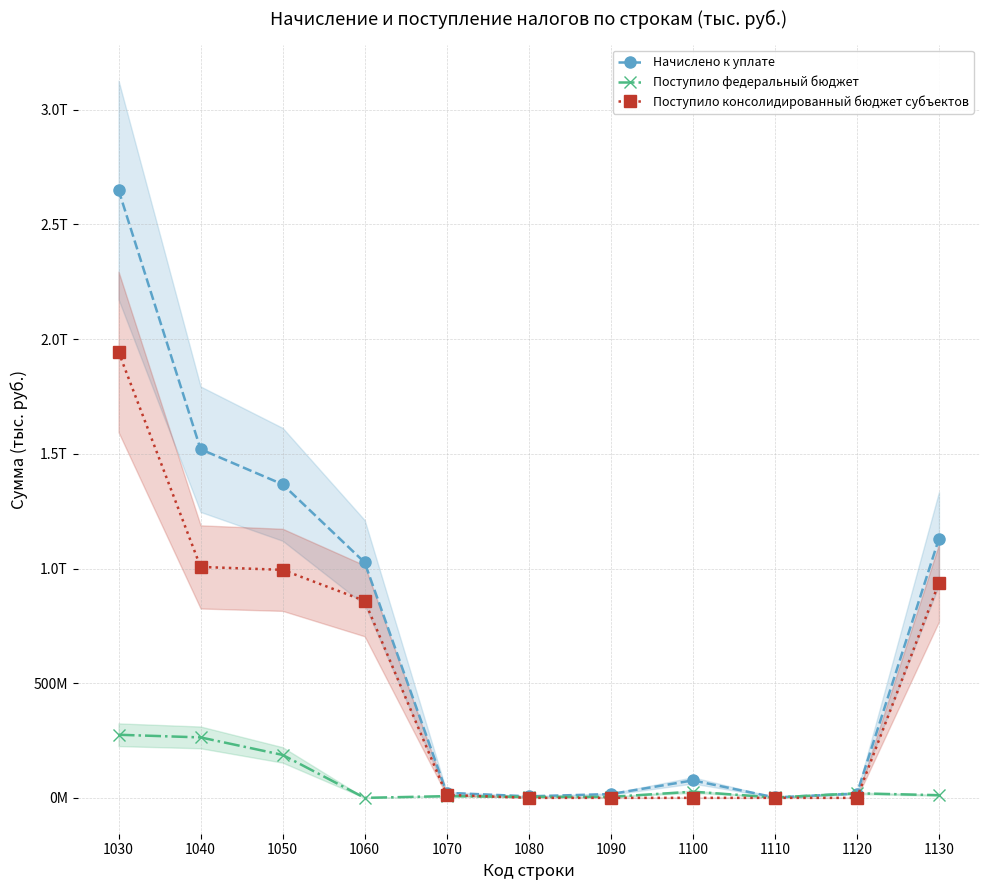

What is the value of the Поступило консолидированный бюджет субъектов point at the 5th from the left?

12811287